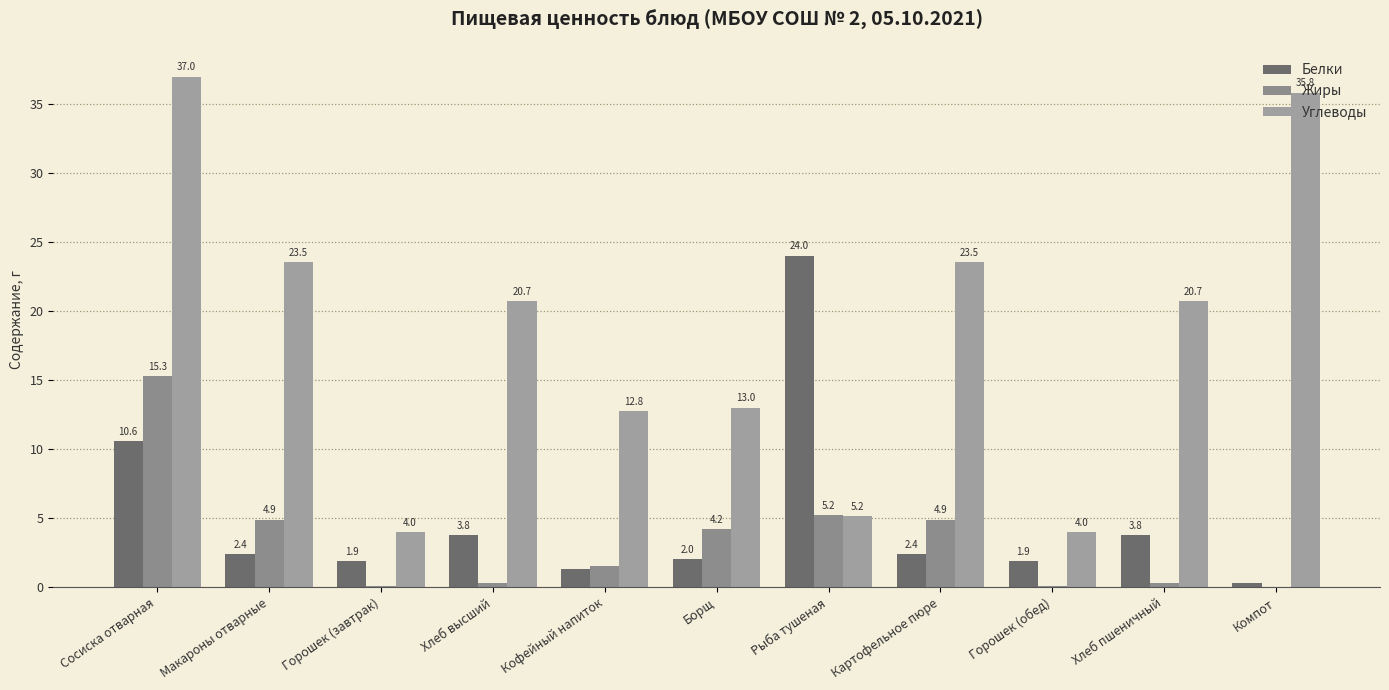

How many values in the Углеводы series exceed 20?

6